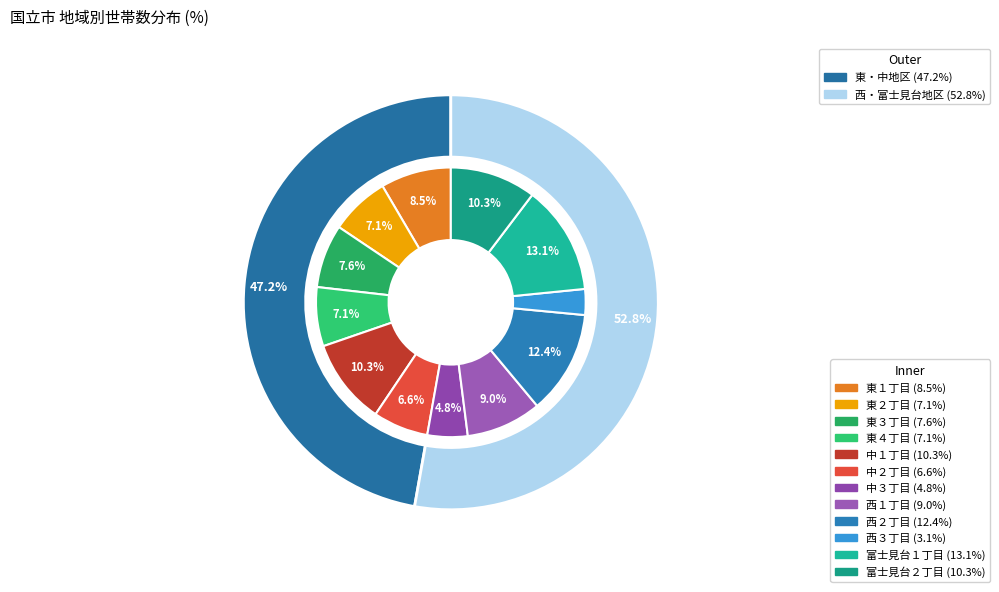

Is it true that 西１丁目 is 9% of the pie?

True